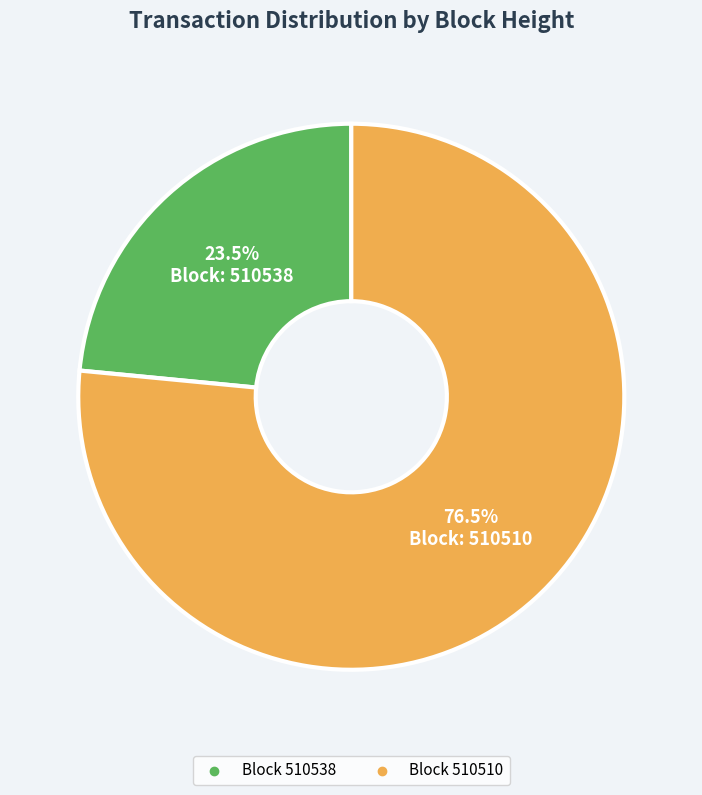

Is there a majority slice in this chart?

Yes